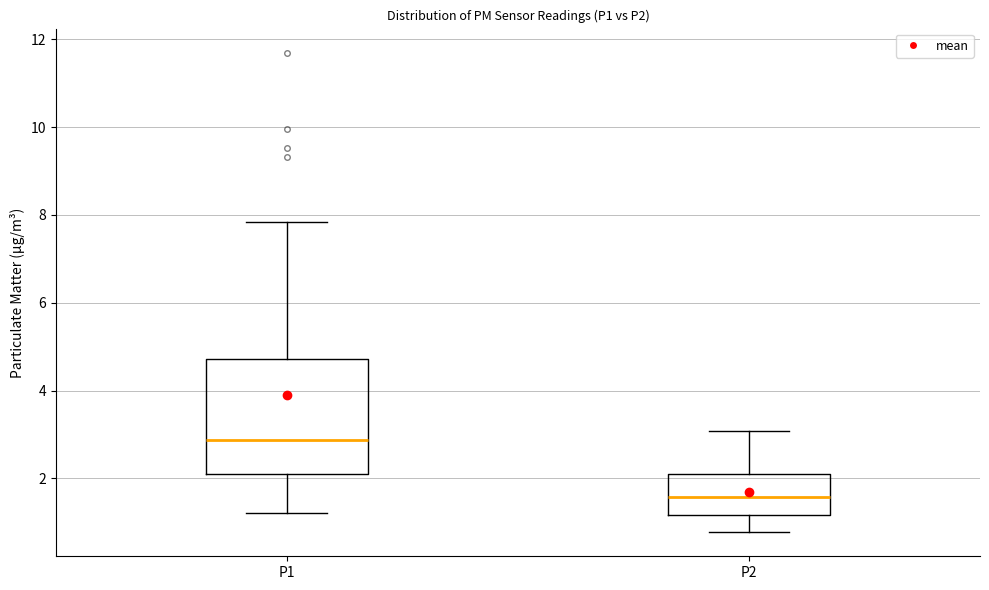

Reading left to right, read every box against the y-axis: the position of its median line, the range the box covers, and the ends of its whiskers. The values are not printed on the chart, so give them approximately, as read against the axis.

P1: median 2.8, box 2.0 to 4.8, whiskers 1.2 to 7.8
P2: median 1.6, box 1.2 to 2.2, whiskers 0.8 to 3.0